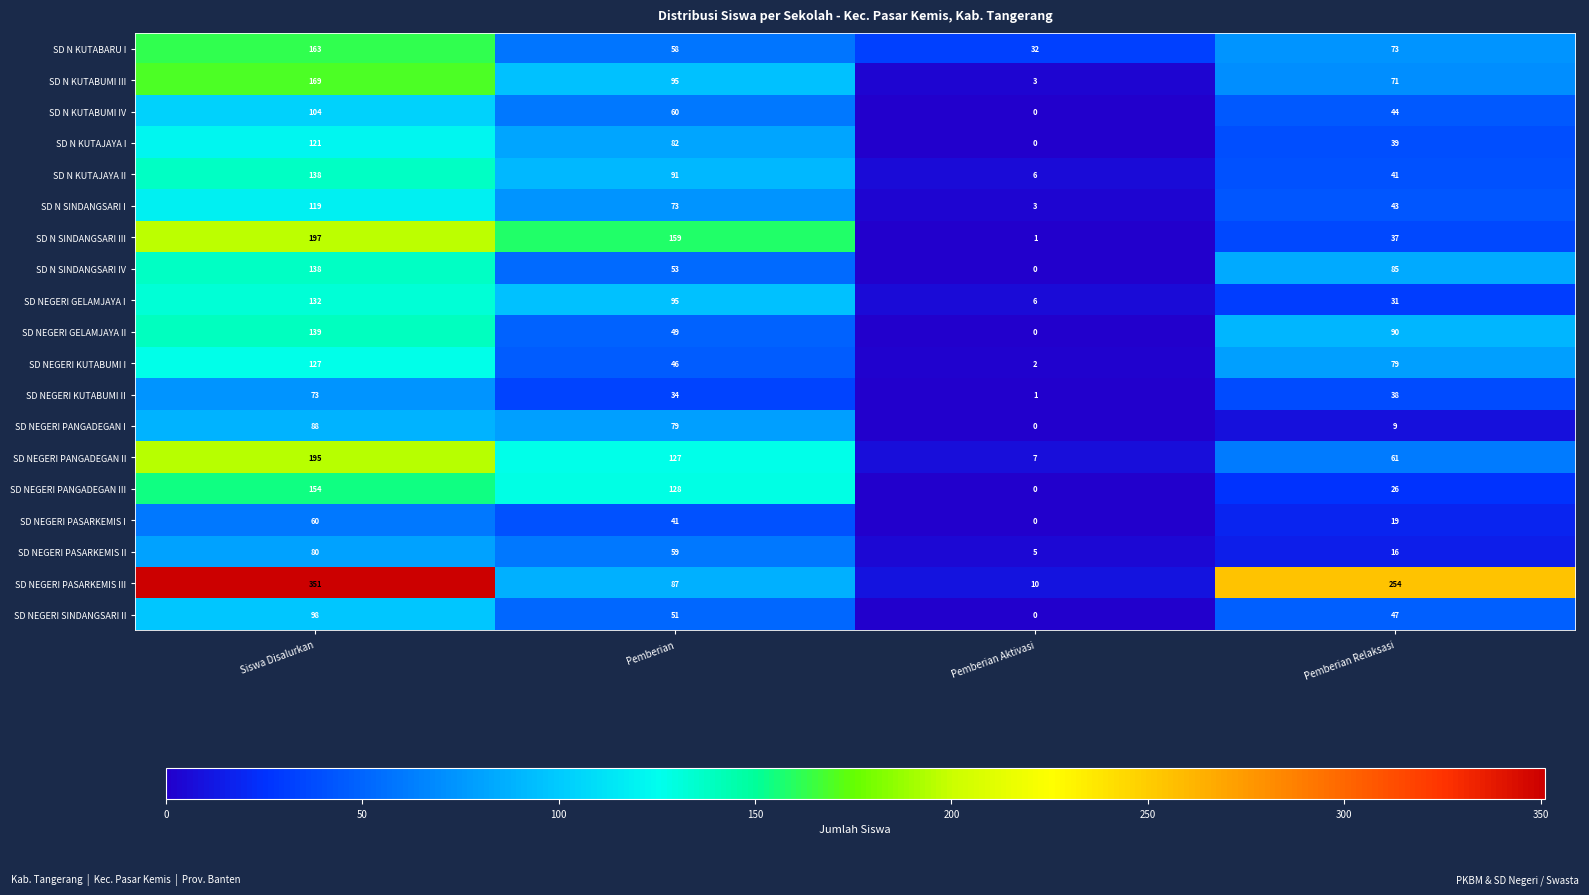

What is the sum of all SD N SINDANGSARI I values?

238